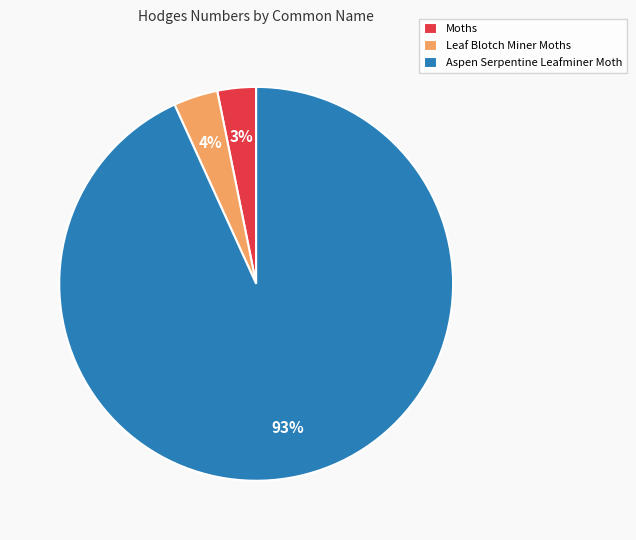

What percentage is the Aspen Serpentine Leafminer Moth slice, to the nearest percent?

93%